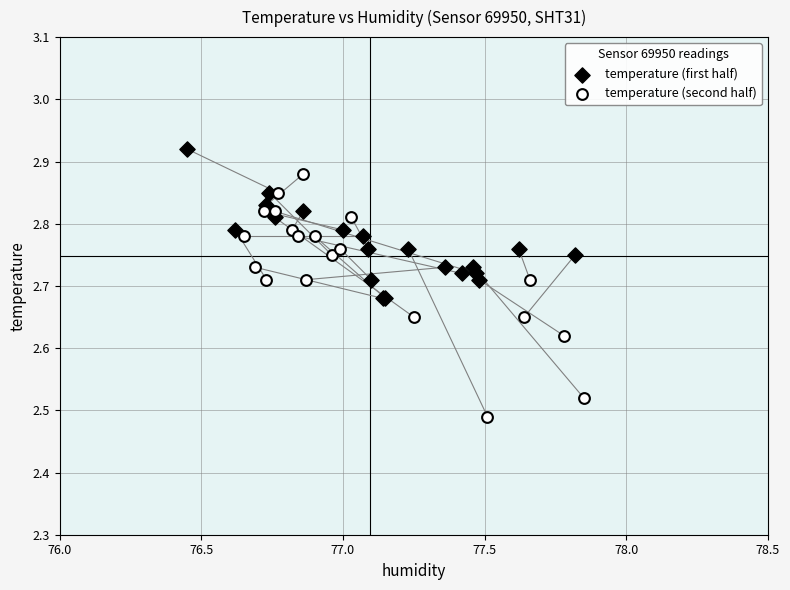

Which series has the widest spread of Y values?

temperature (second half)